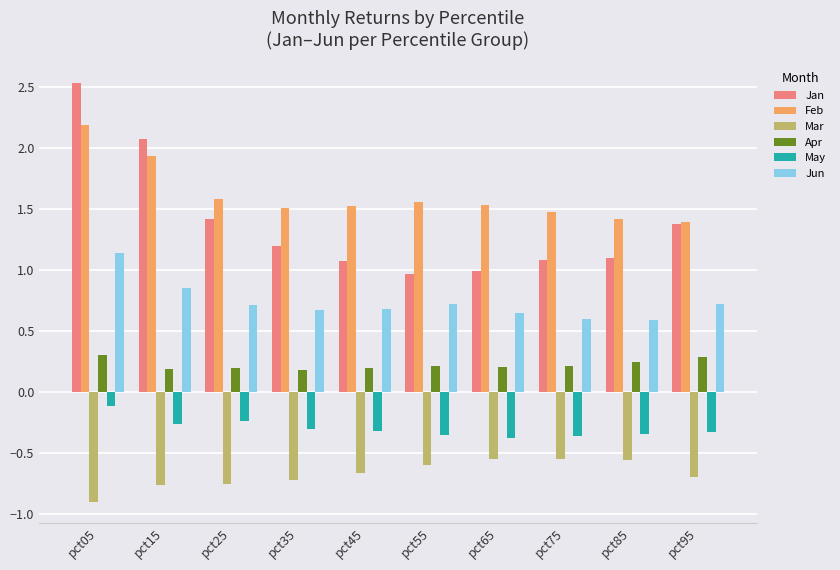

At pct65, list the series in order from smallest to largest.

Mar, May, Apr, Jun, Jan, Feb